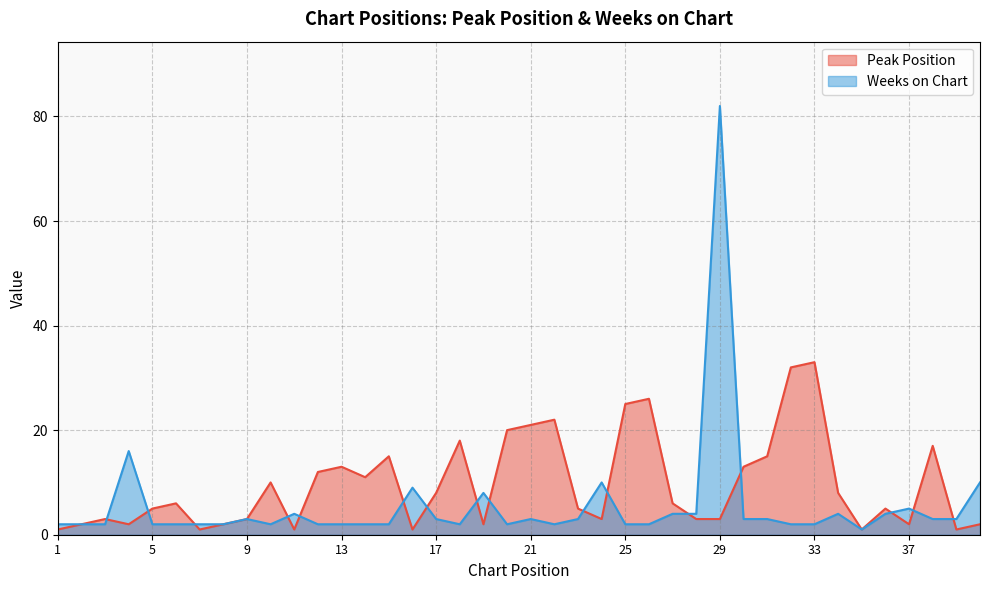

Which series has the largest range (max minus min)?

Weeks on Chart